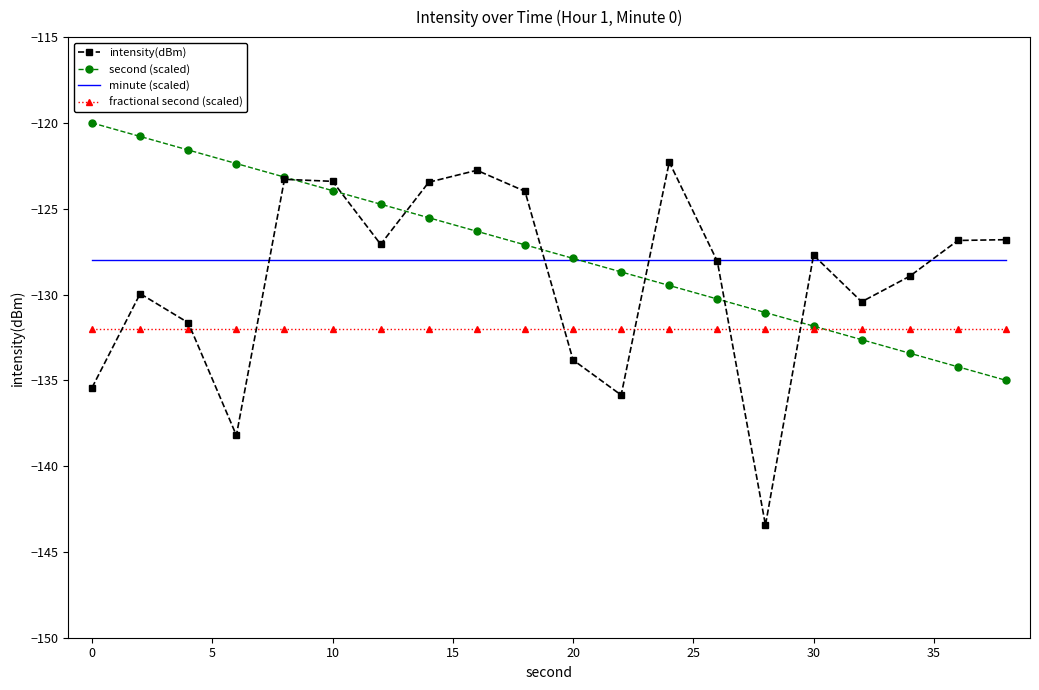

Rank the series by their maximum value, from lowest to highest.

fractional second (scaled), minute (scaled), intensity(dBm), second (scaled)